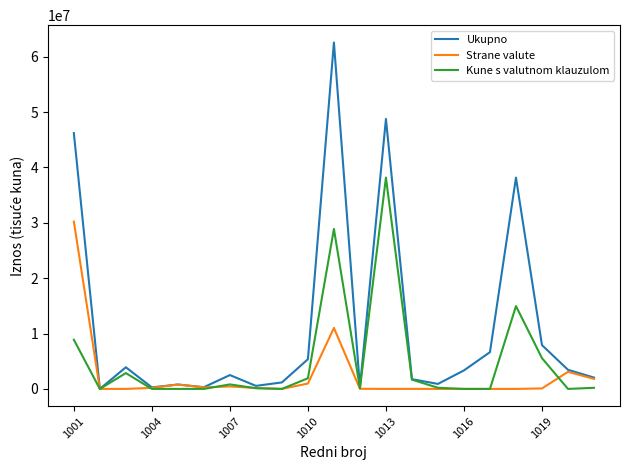

List the series in order of their peak value, highest first.

Ukupno, Kune s valutnom klauzulom, Strane valute